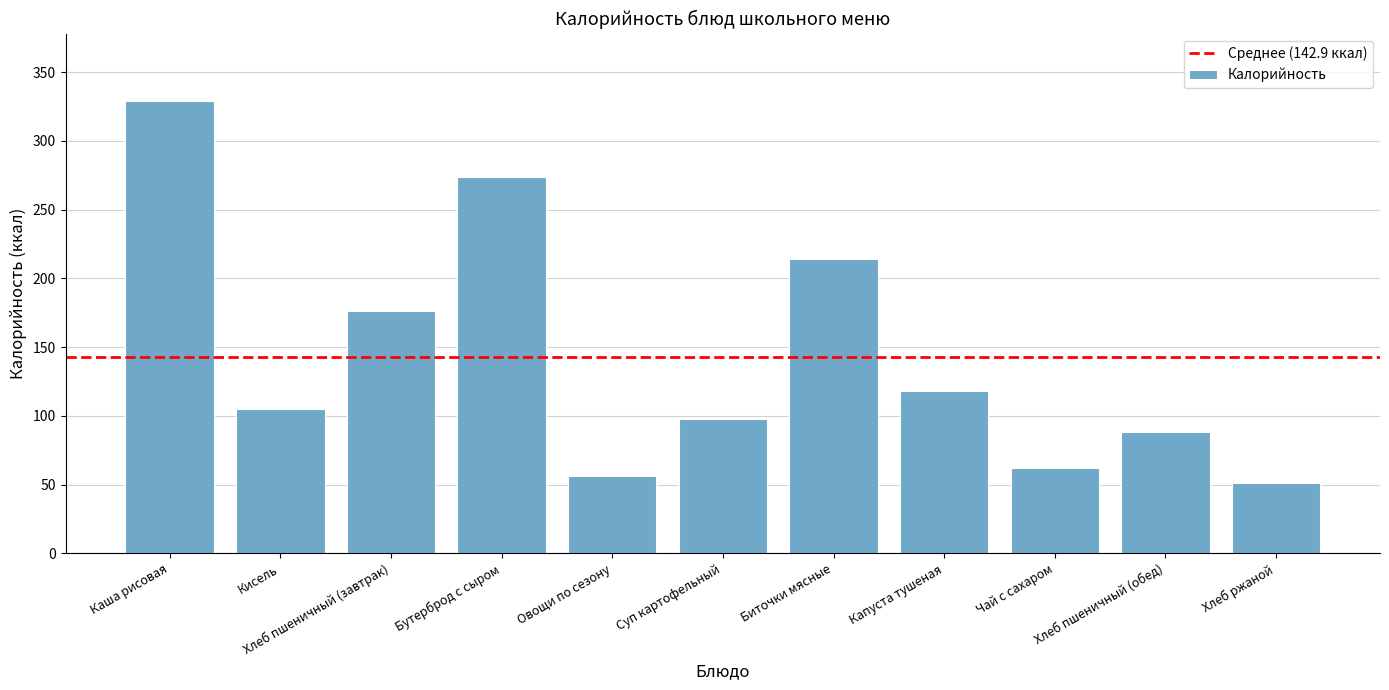

At which category does the chart reach its minimum across all series?

Хлеб ржаной